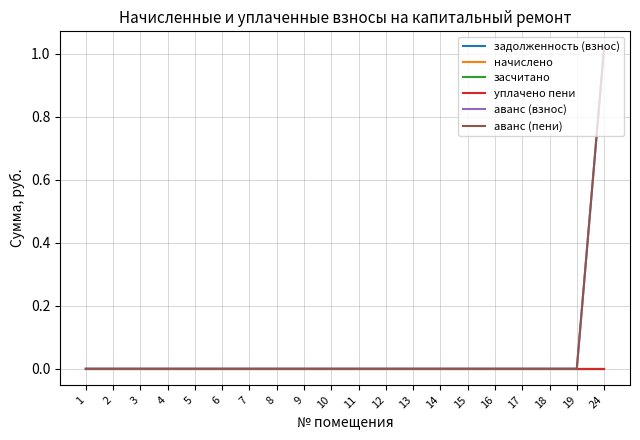

Which series has the largest total across all categories?

аванс (взнос)